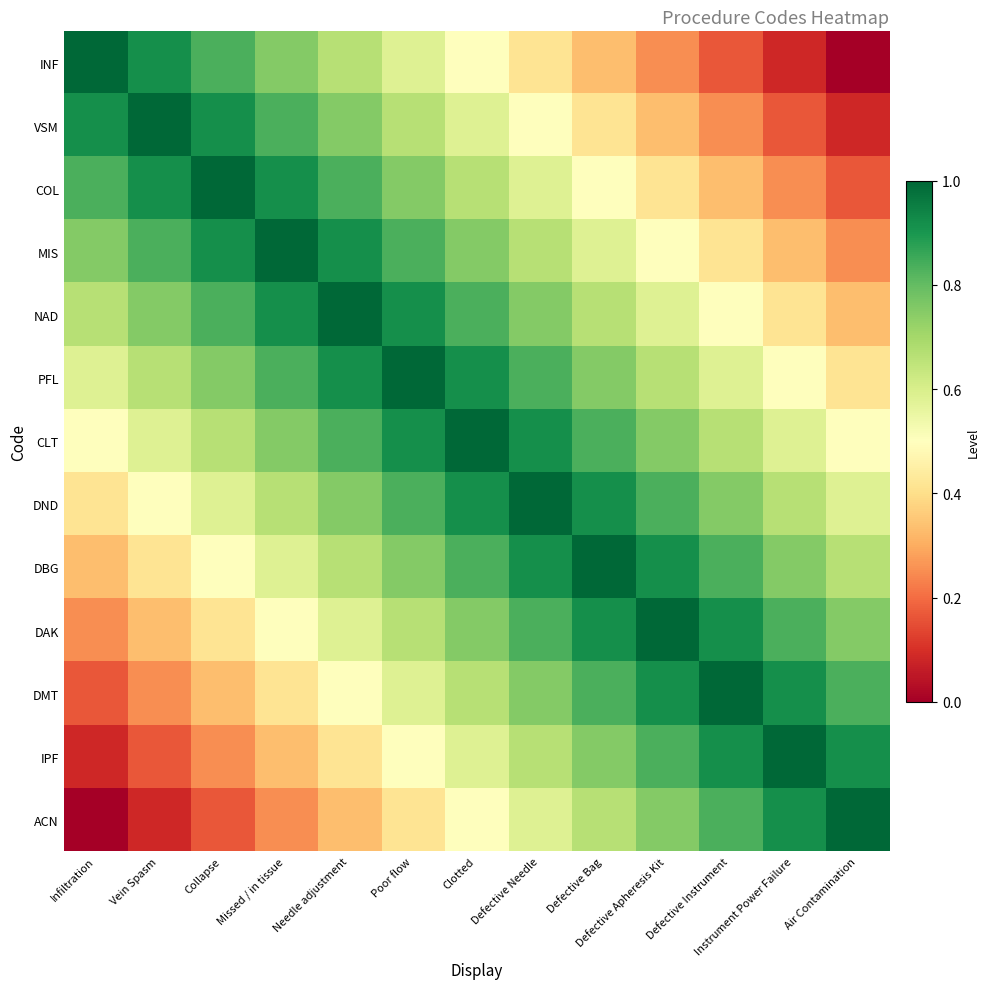

Which series has the largest range (max minus min)?

INF